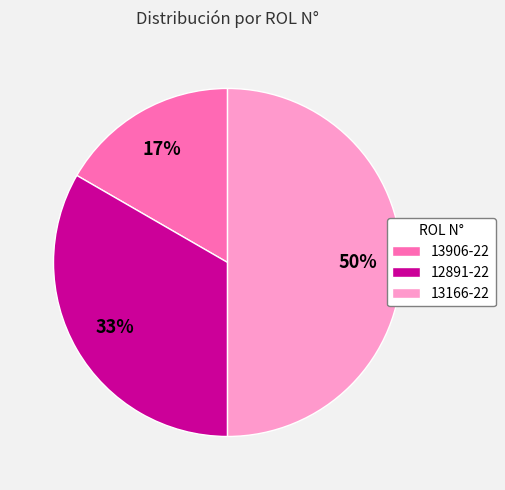

Does 13906-22 account for over 50% of the chart?

No